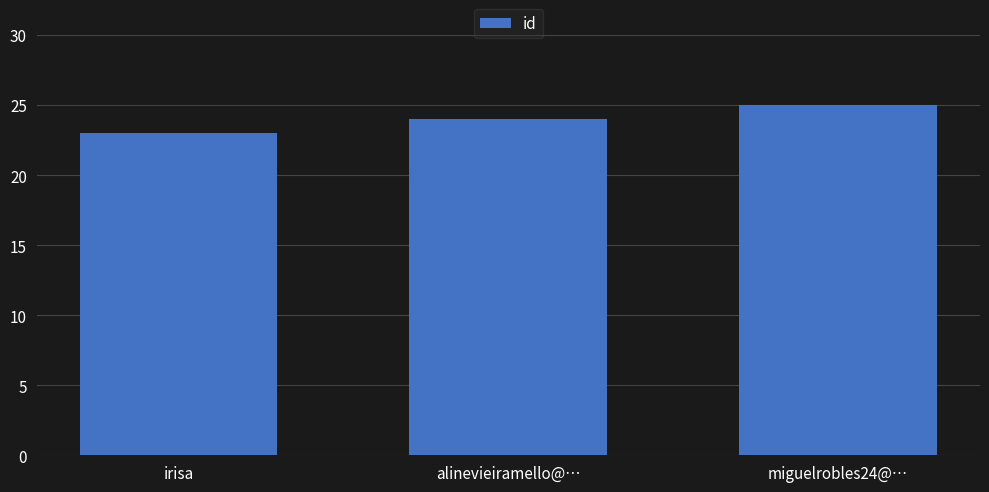

Reading left to right, extract all data points from this chart.

23	24	25